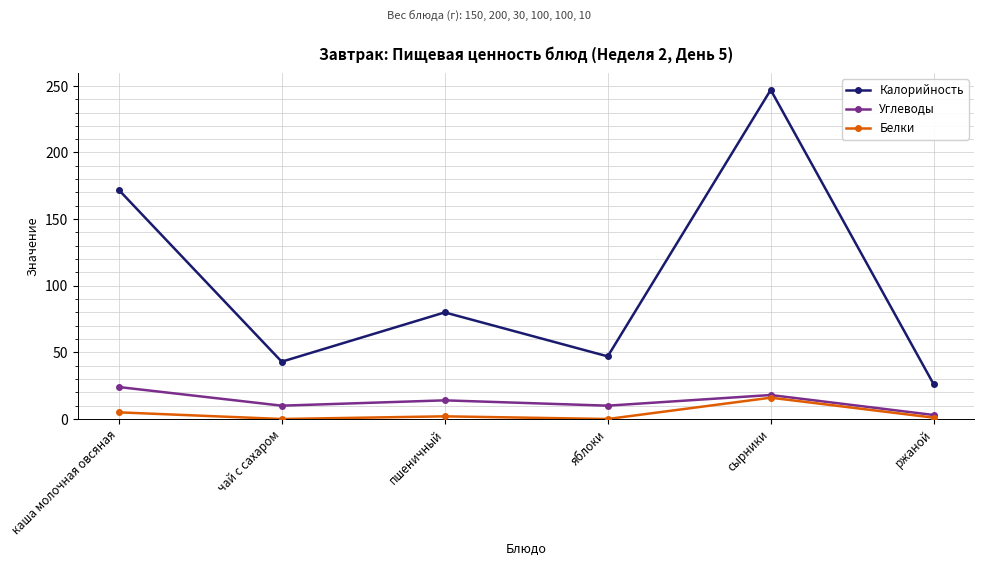

True or false: Белки has a value of 5 at каша молочная овсяная.

True